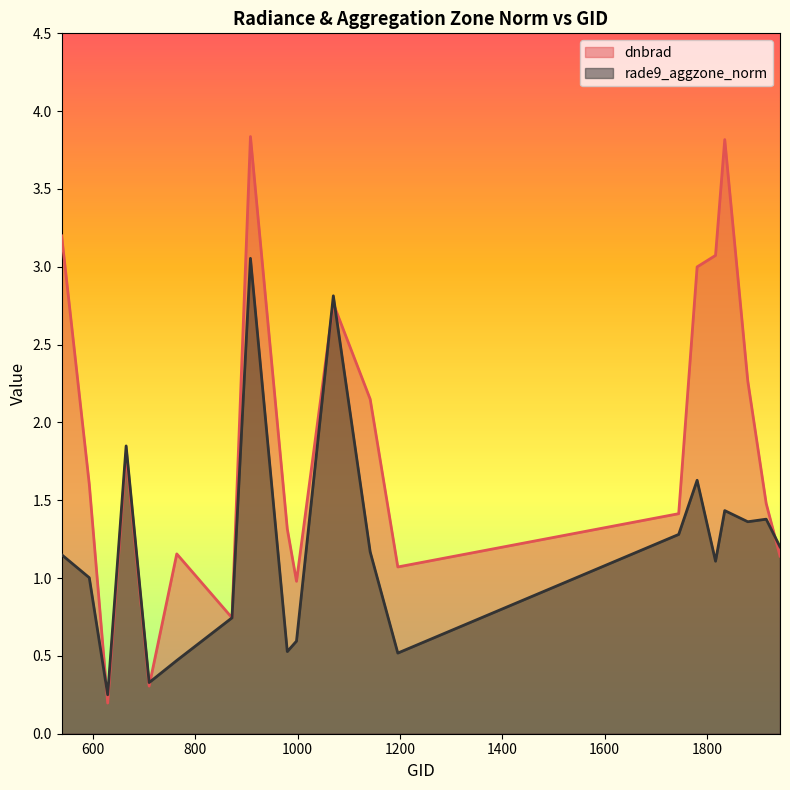

What is the value of the rade9_aggzone_norm point at the 10th from the left?

0.6